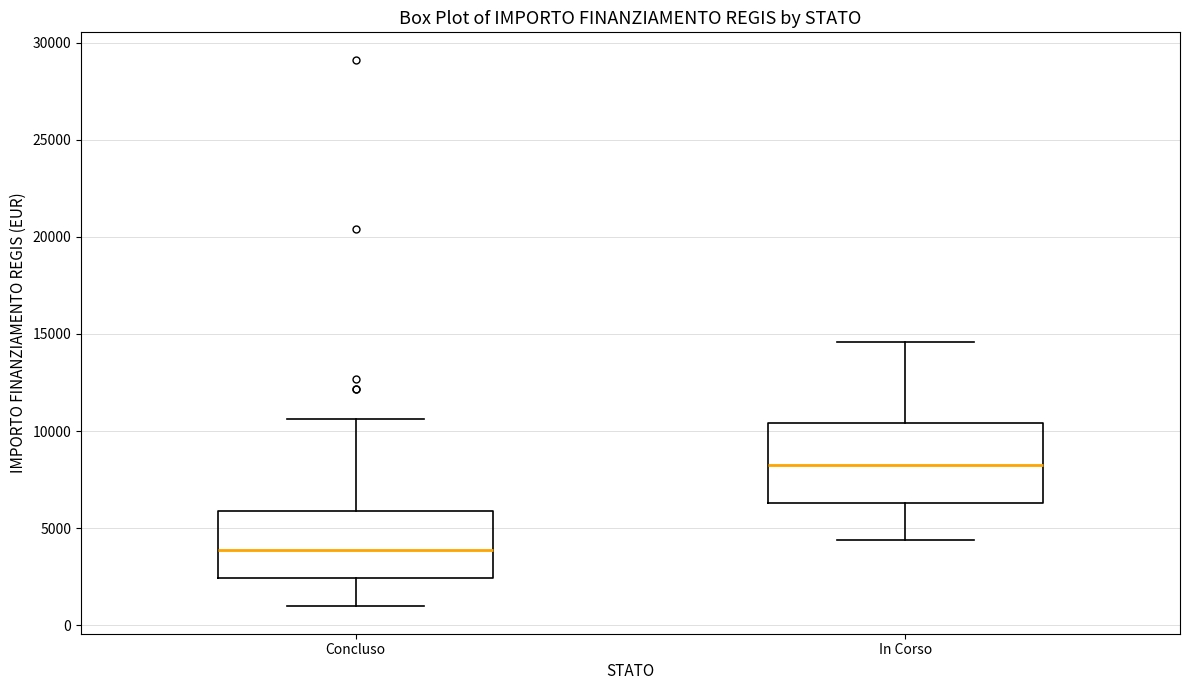

Which box's median line is the highest?

In Corso